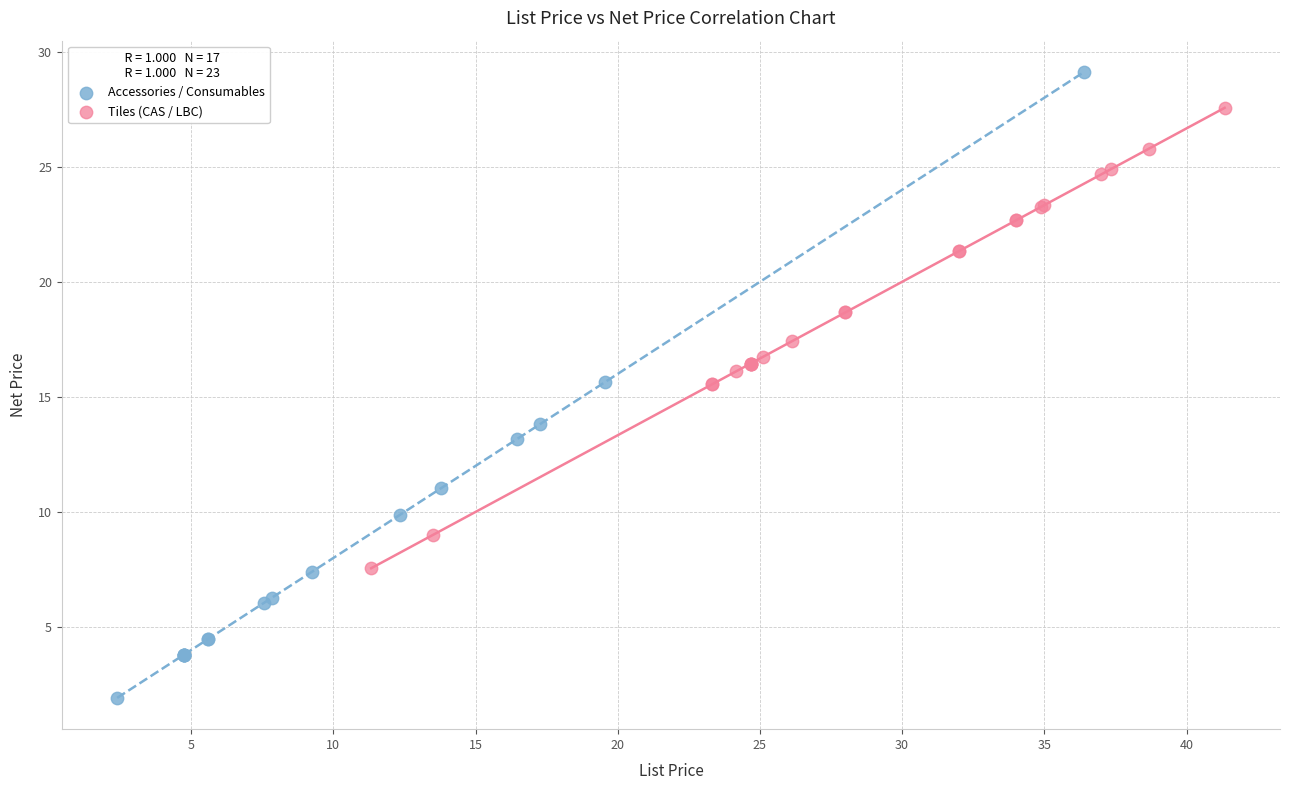

Which series has the largest Y range (max minus min)?

Accessories / Consumables